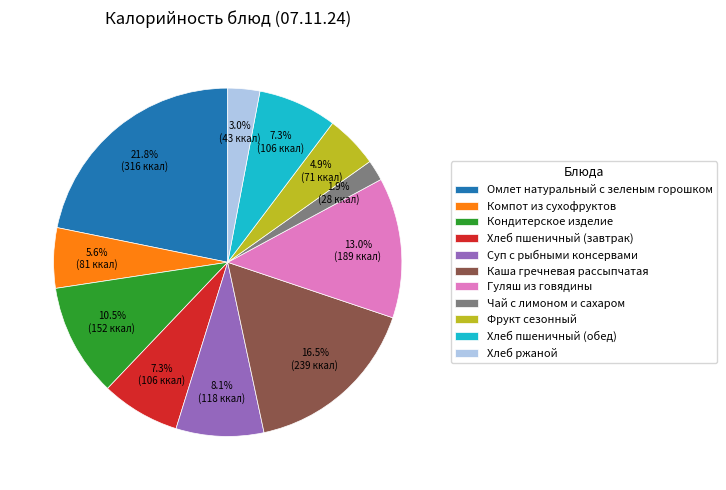

Which slice is the largest?

Омлет натуральный с зеленым горошком